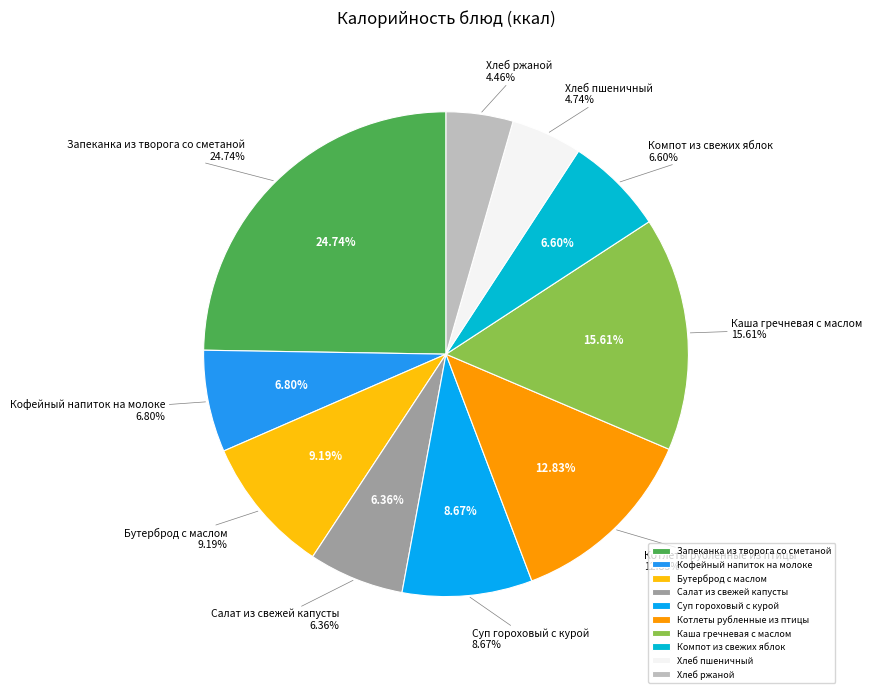

Is there a majority slice in this chart?

No